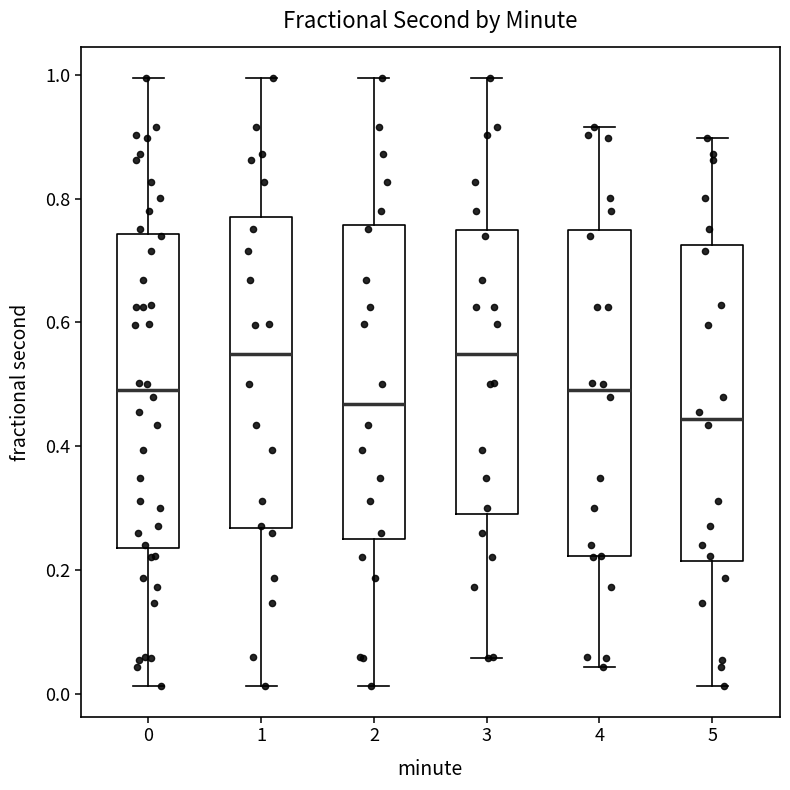

Reading left to right, transcribe this box plot: for each box, give where its median line is, the range the box spans, and where its two whiskers end, as read against the y-axis. The values are not printed on the chart, so give them approximately, as read against the axis.

0: median 0.50, box 0.24 to 0.74, whiskers 0.02 to 1.00
1: median 0.54, box 0.26 to 0.76, whiskers 0.02 to 1.00
2: median 0.46, box 0.26 to 0.76, whiskers 0.02 to 1.00
3: median 0.54, box 0.30 to 0.74, whiskers 0.06 to 1.00
4: median 0.50, box 0.22 to 0.74, whiskers 0.04 to 0.92
5: median 0.44, box 0.22 to 0.72, whiskers 0.02 to 0.90